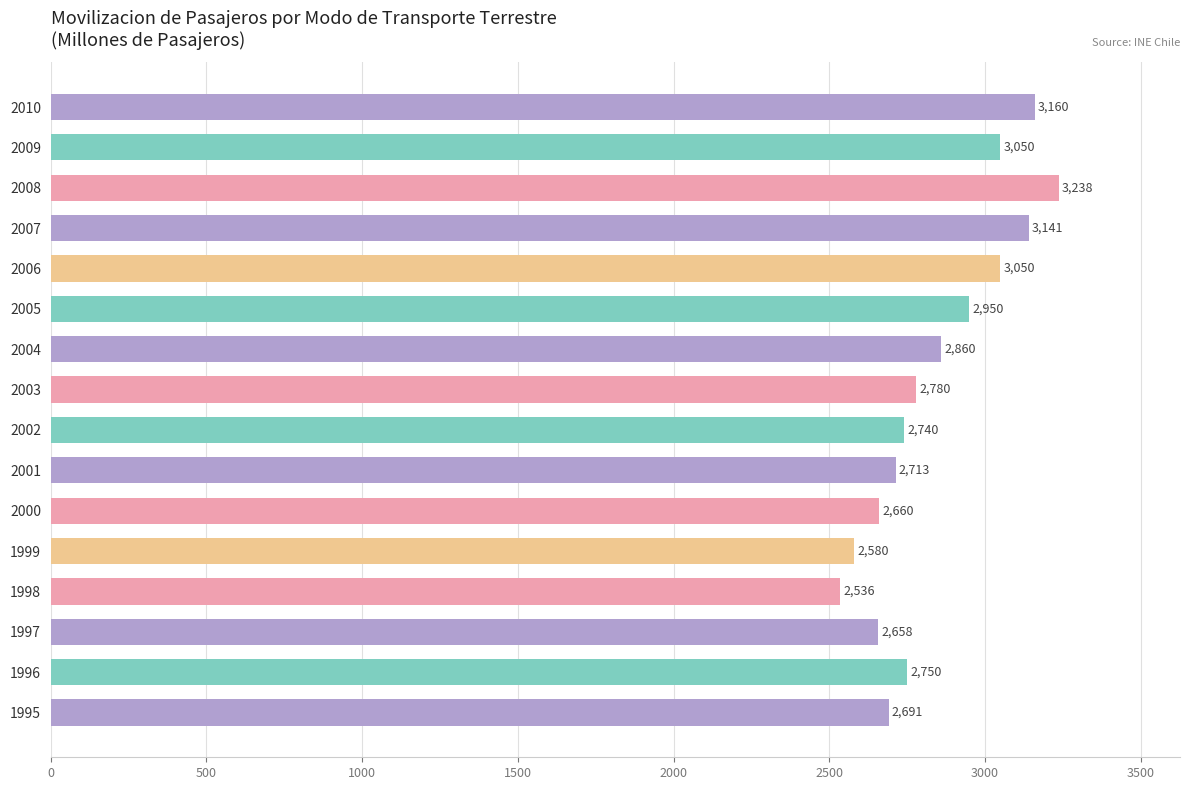

Which category has the highest value across all series?

2008